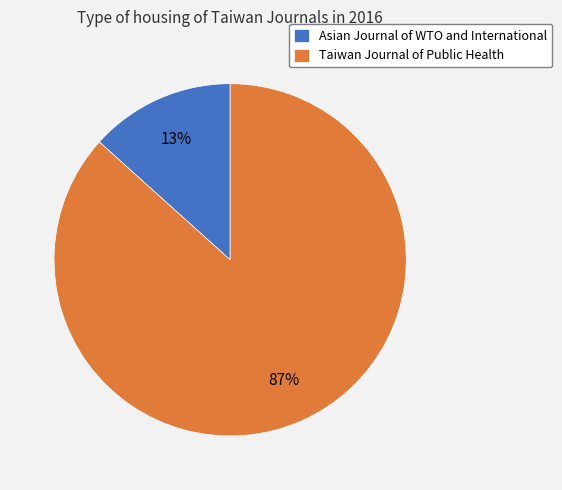

Combined, do Asian Journal of WTO and International and Taiwan Journal of Public Health account for over 50%?

Yes